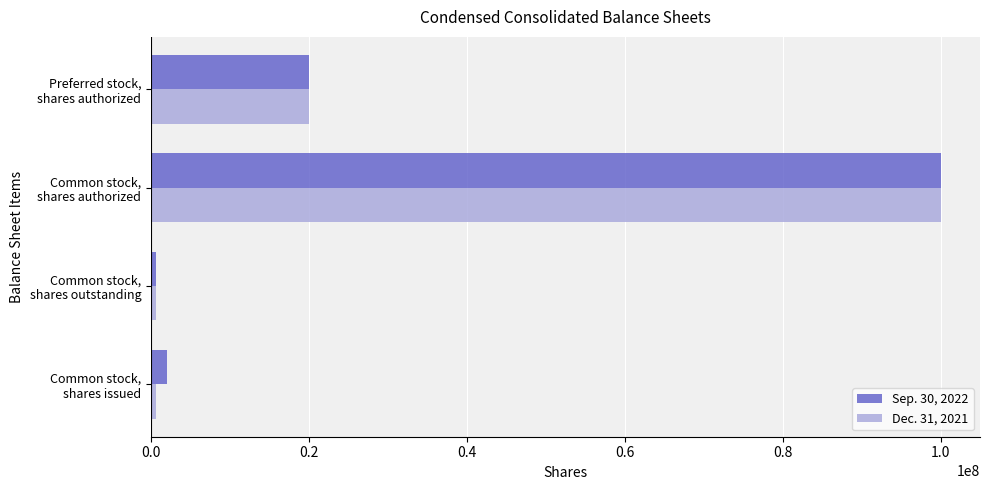

What is the greatest value displayed?

100000000